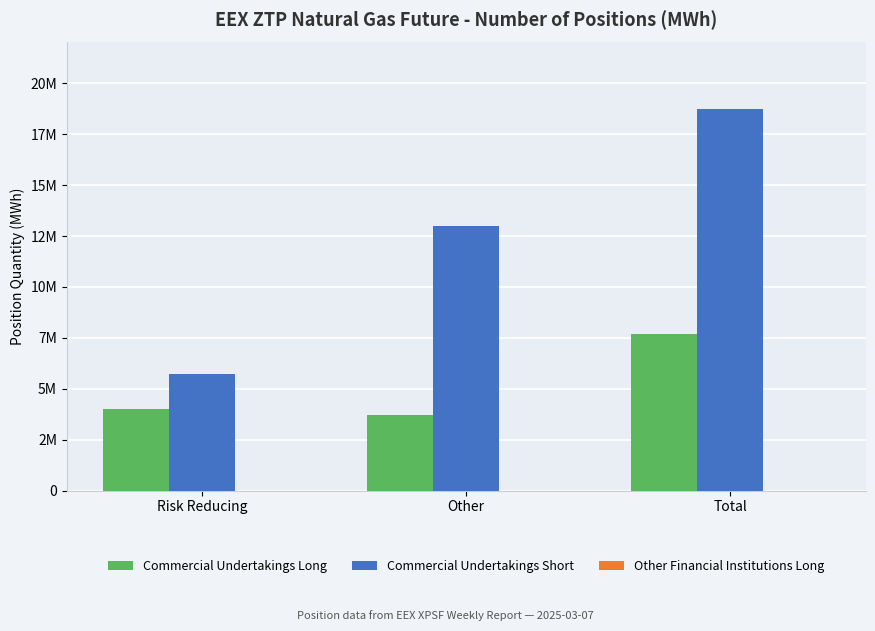

What is the approximate value of Commercial Undertakings Short at Total, to the nearest 100?

18721800